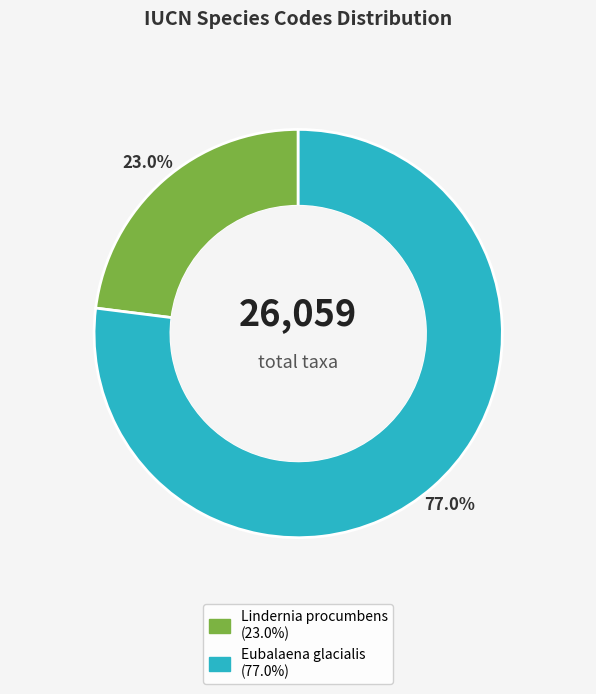

To the nearest percent, what portion does Lindernia procumbens (Krock.) Philcox represent?

23%